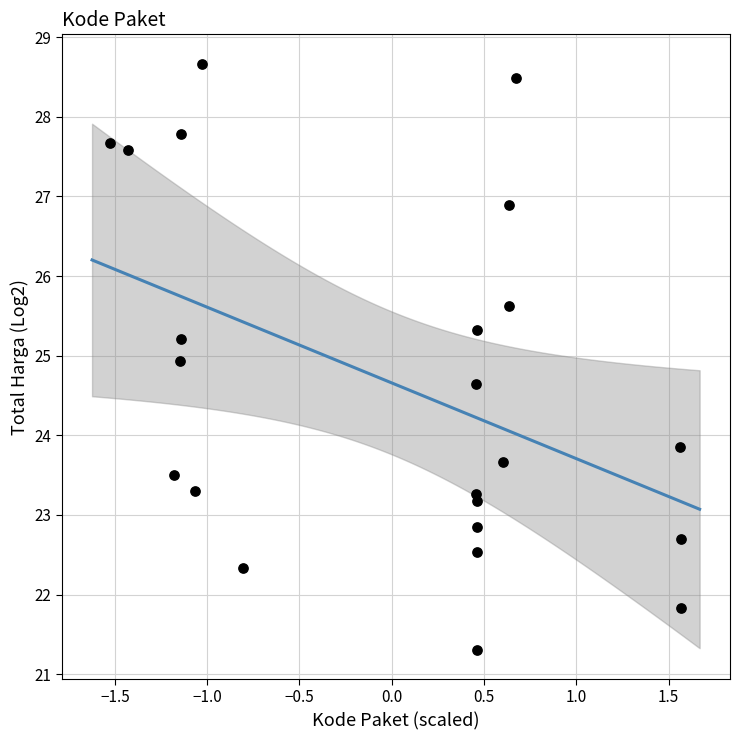

What Y value in the scatter plot is closest to 24?

23.9